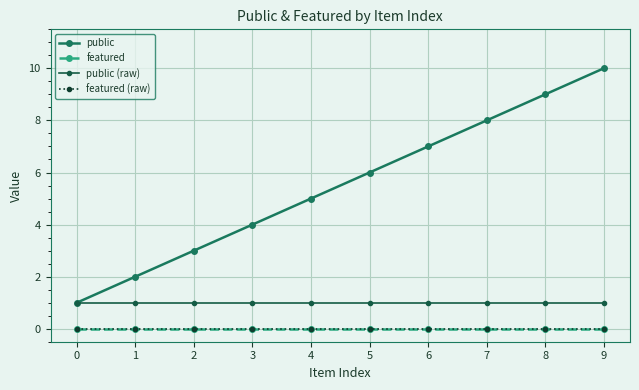

Does the chart have visible grid lines?

Yes